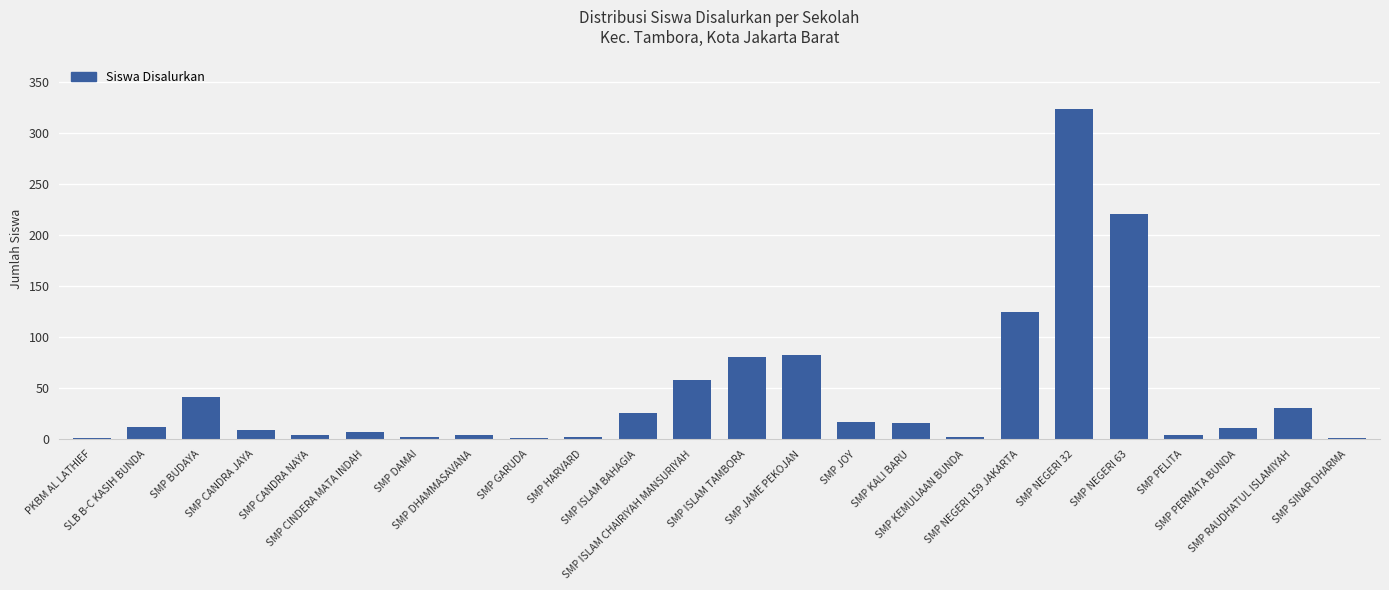

What is the sum of the values at SMP KEMULIAAN BUNDA and SMP ISLAM TAMBORA?

83